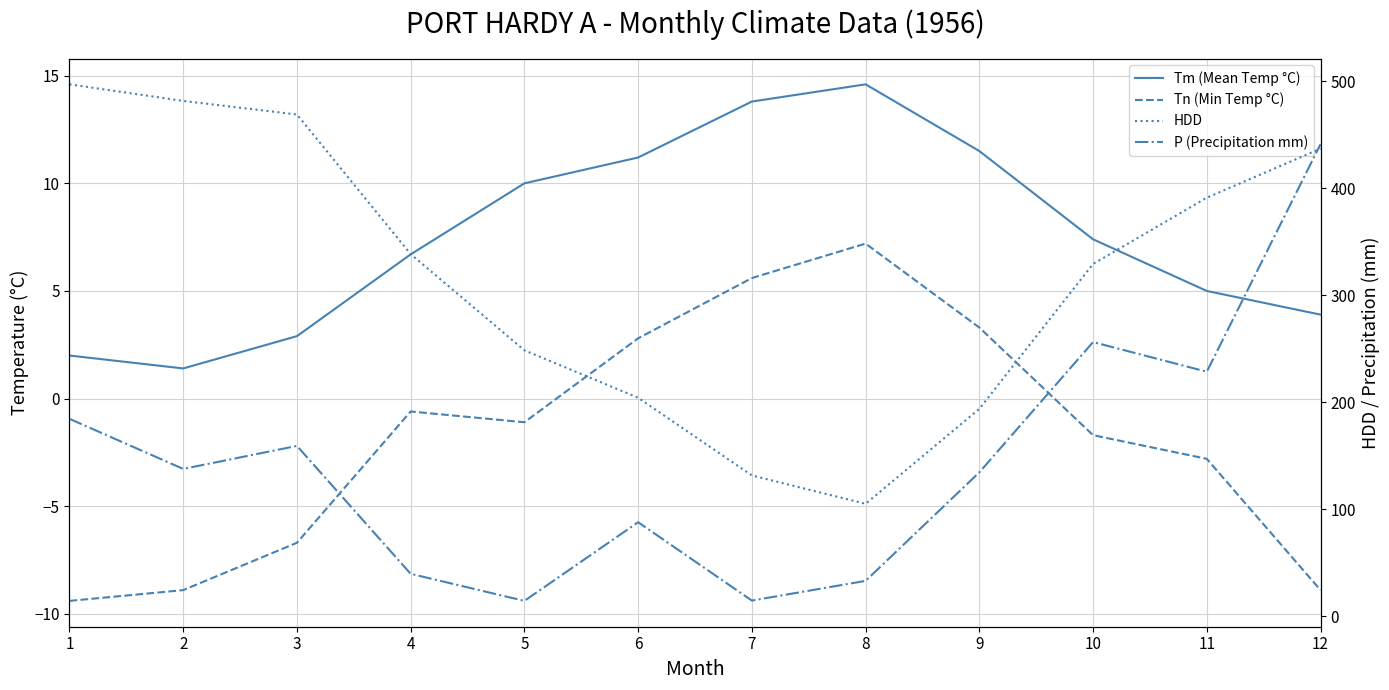

Reading left to right, list all the values displayed in this chart.

Tm (Mean Temp °C): 2.0	1.4	2.9	6.7	10.0	11.2	13.8	14.6	11.5	7.4	5.0	3.9
Tn (Min Temp °C): -9.4	-8.9	-6.7	-0.6	-1.1	2.8	5.6	7.2	3.3	-1.7	-2.8	-8.9
HDD: 496.9	481.4	468.7	338.3	248.4	204.1	131.5	105.0	193.7	329.1	391.0	436.8
P (Precipitation mm): 184.4	137.6	159.1	39.6	14.3	87.8	14.6	33.0	134.4	256.1	228.4	441.0